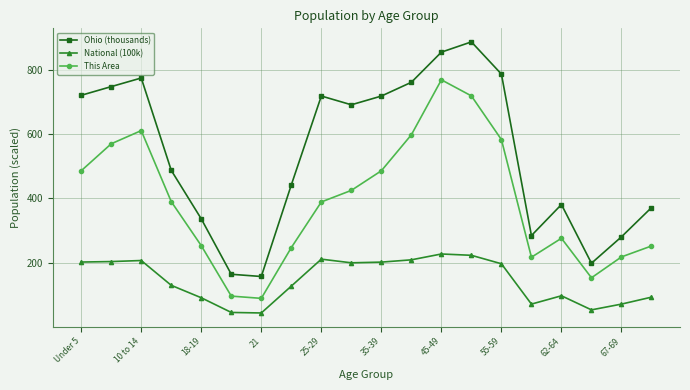

Which series has the largest range (max minus min)?

Ohio (thousands)